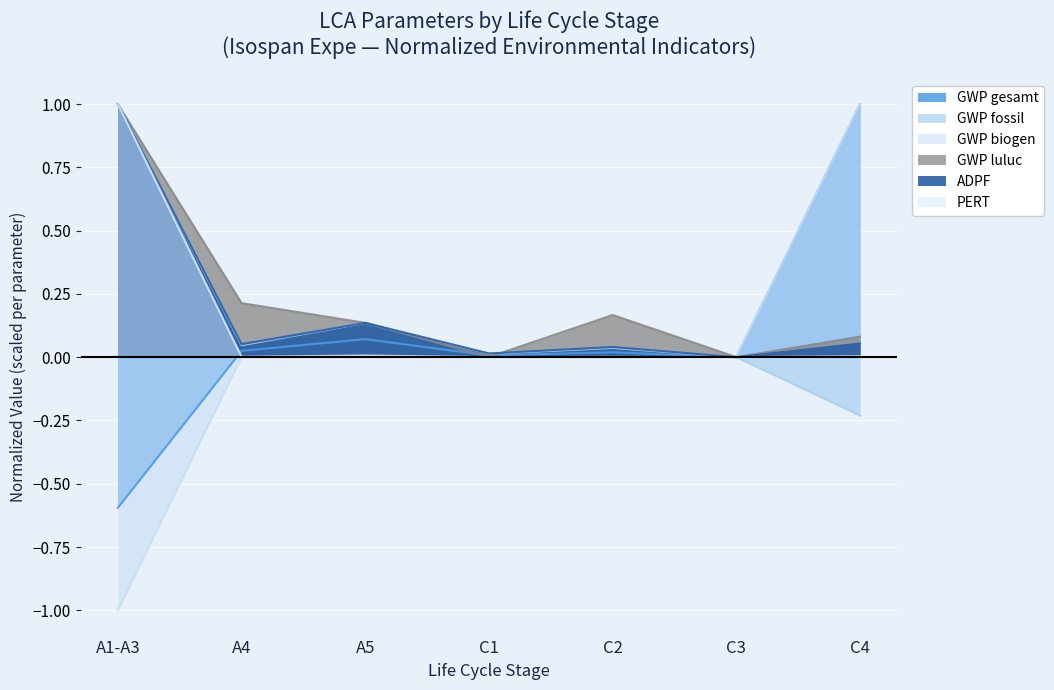

Is it true that PERT equals 0.0 at C2?

True